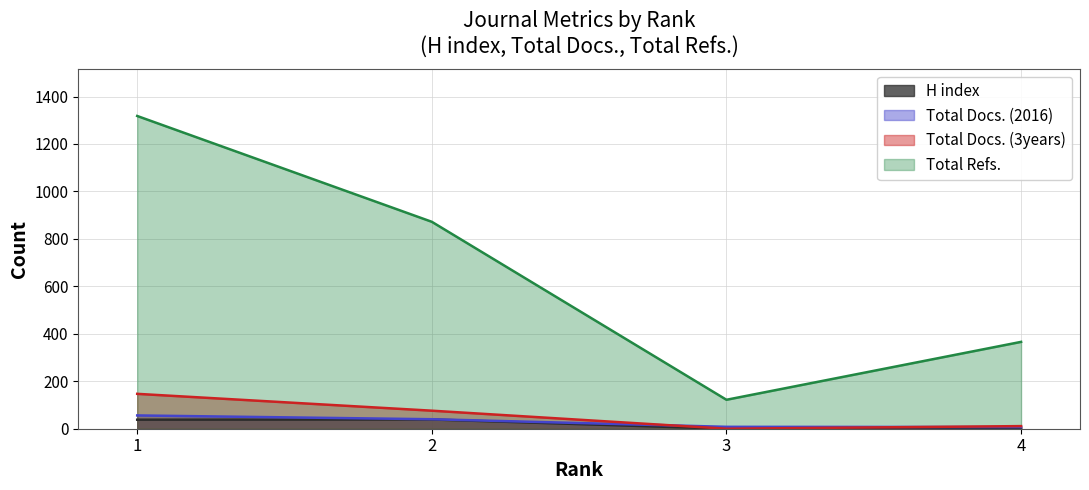

What is the difference between the maximum and minimum values in the Total Docs. (2016) series?

49